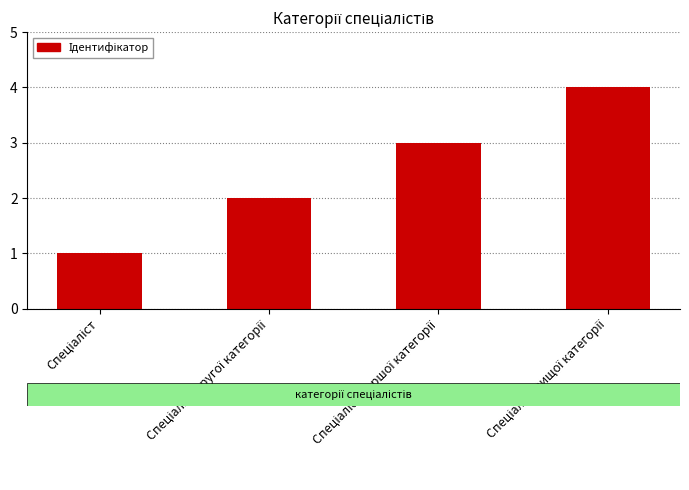

Reading left to right, extract all data points from this chart.

1	2	3	4